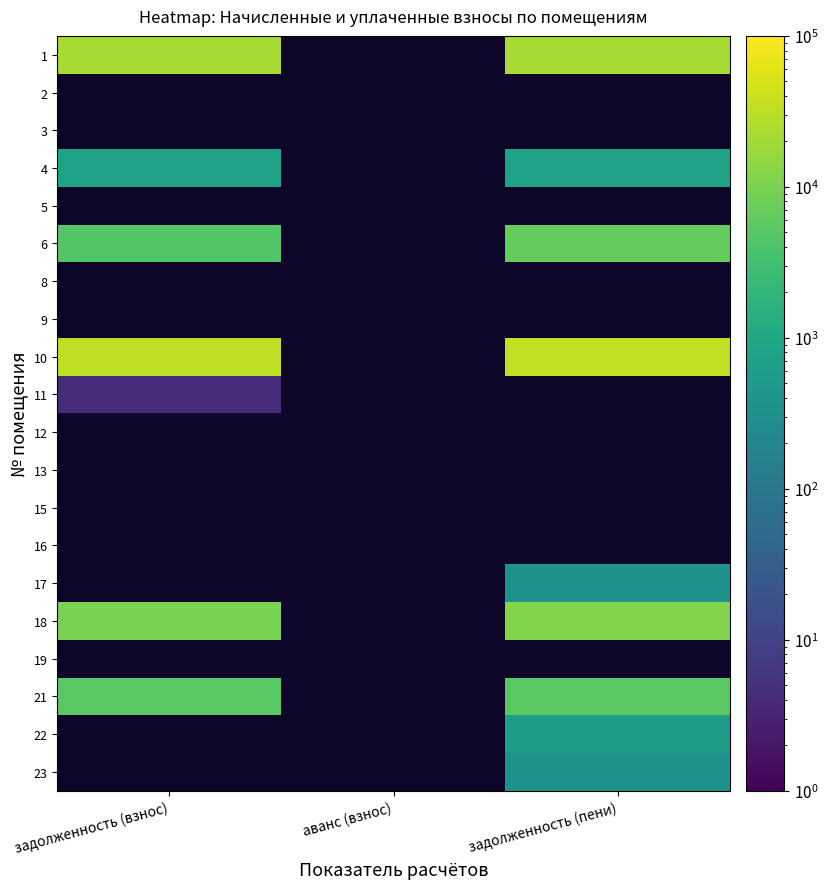

At which category is the sum across all series the highest?

задолженность (пени)